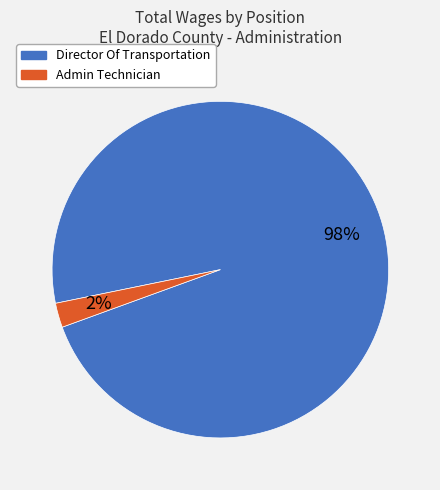

Is there any slice that represents more than half of the pie?

Yes